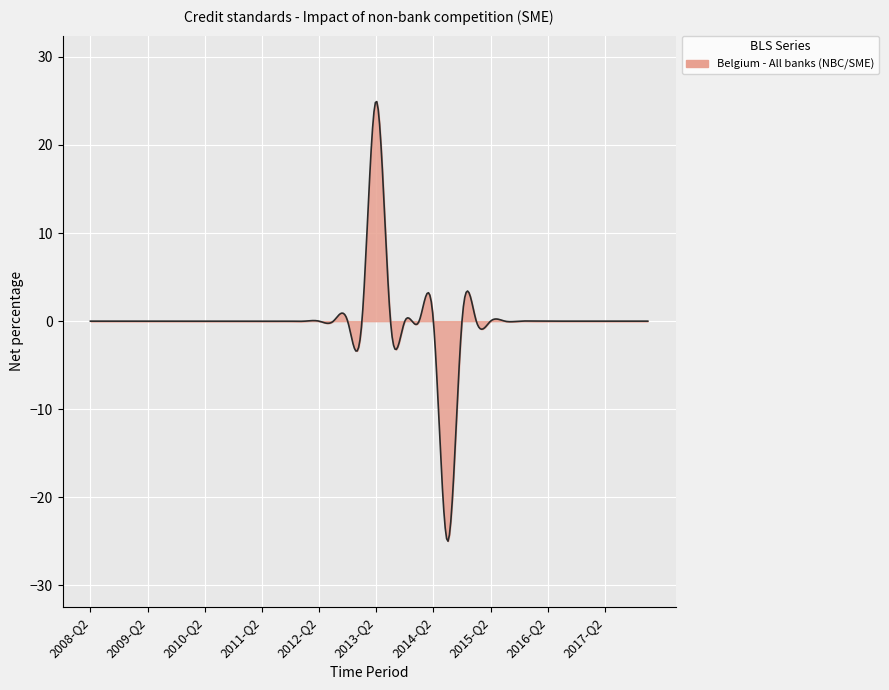

Does the chart display data point markers on the line(s)?

No